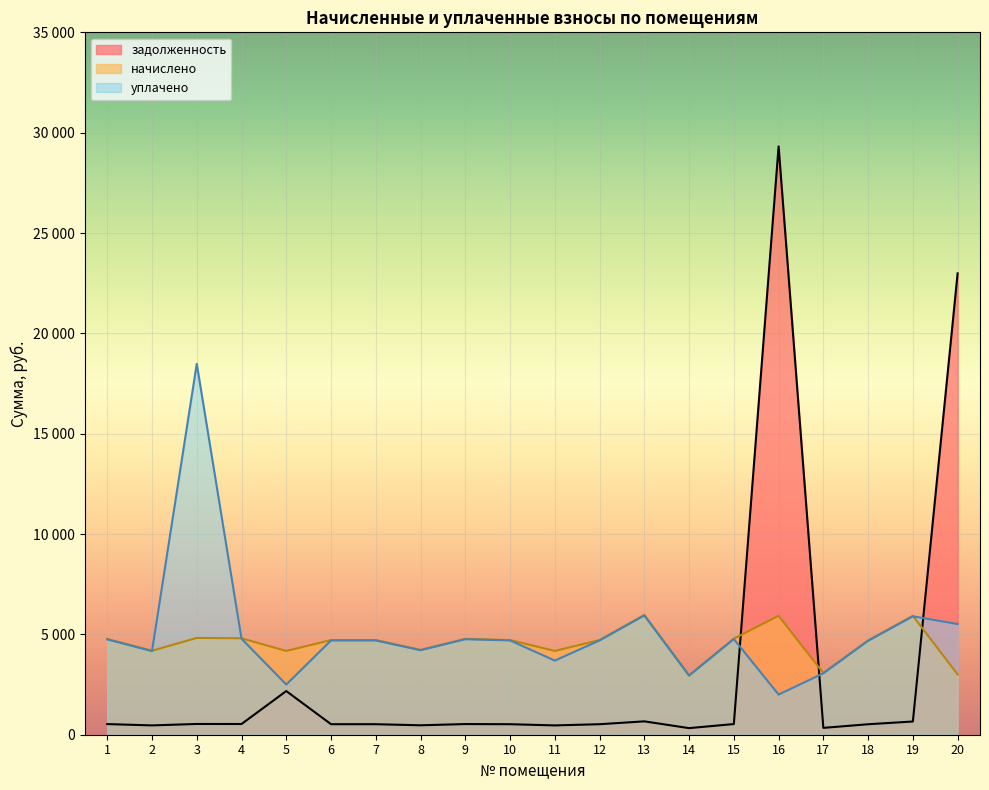

Between 10 and 13, which is larger?

13